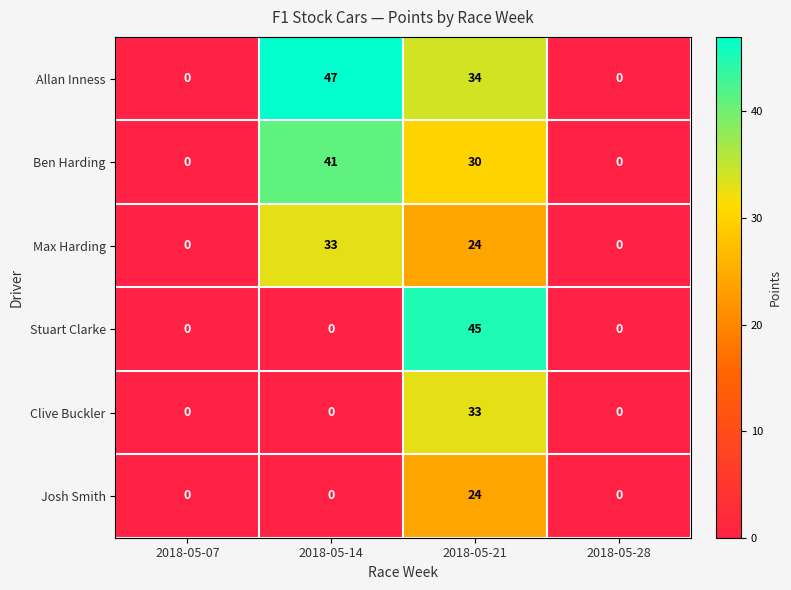

The value of Max Harding at 2018-05-28 is 0. True or false?

True